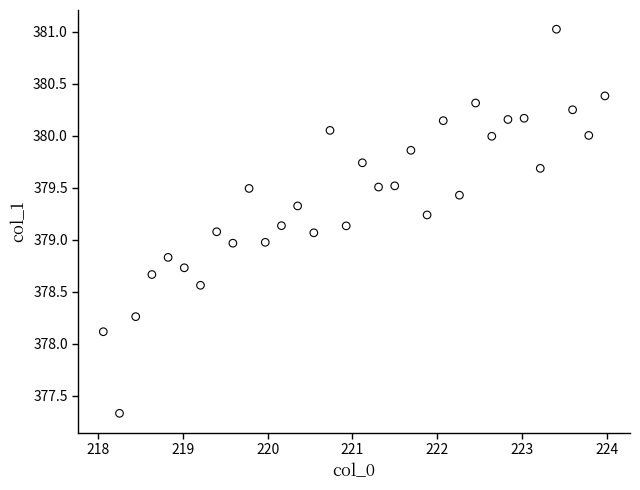

What is the range of X values (max minus min)?

5.9